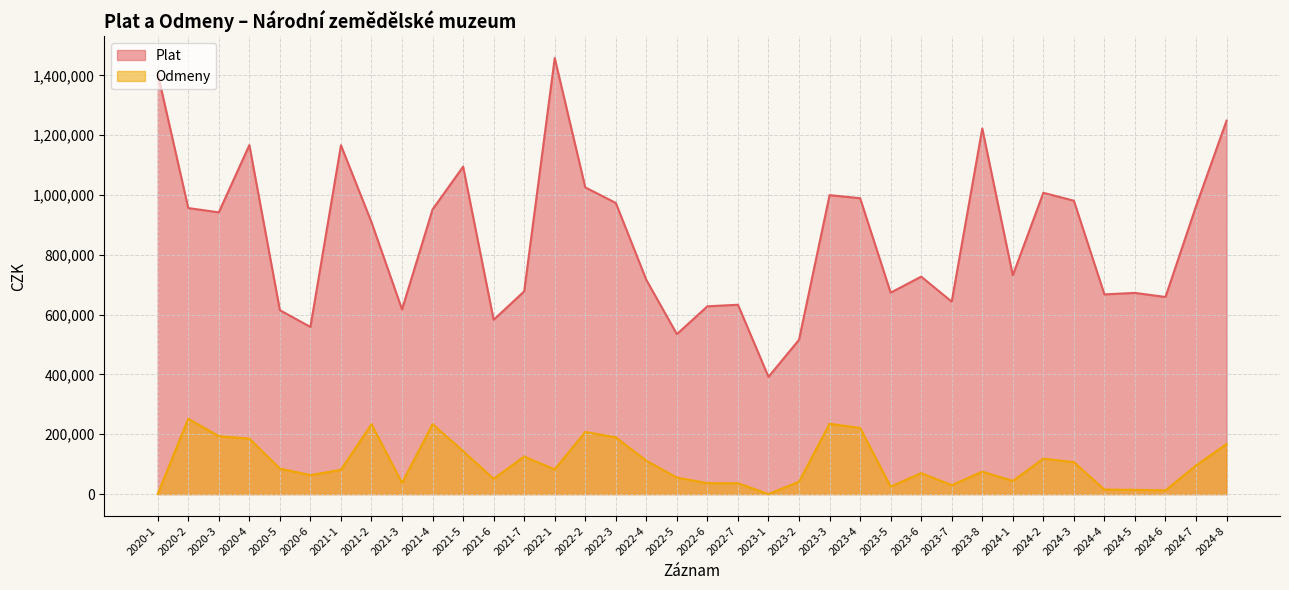

What is the difference between the maximum and second lowest values in the Plat series?

941598